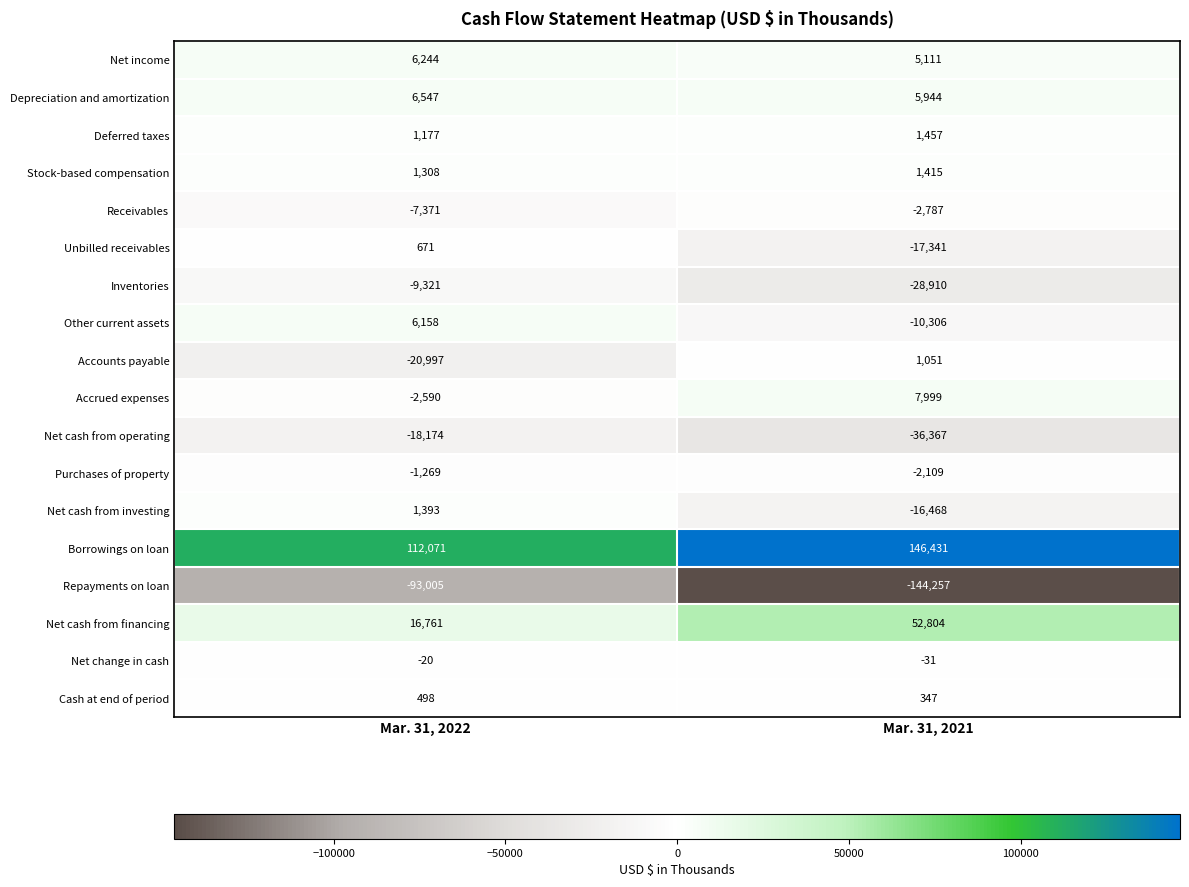

At which category is the sum across all series the highest?

Mar. 31, 2022